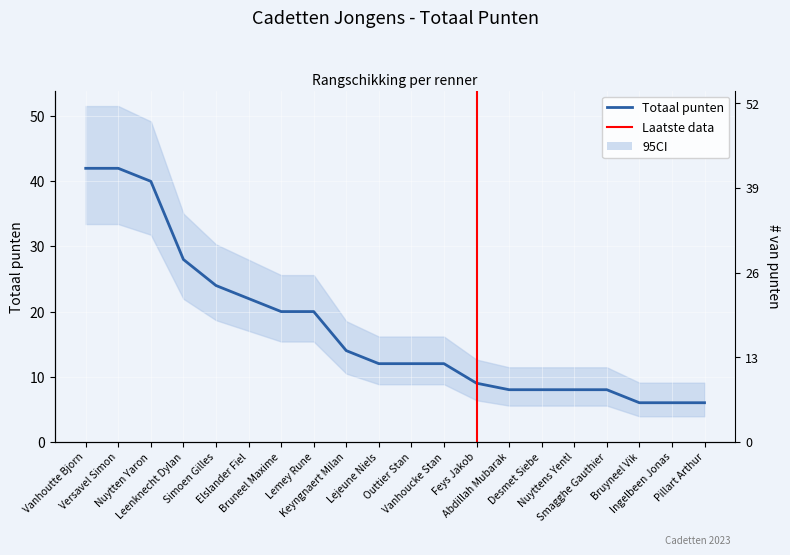

What is the difference between the second highest and second lowest values?

36